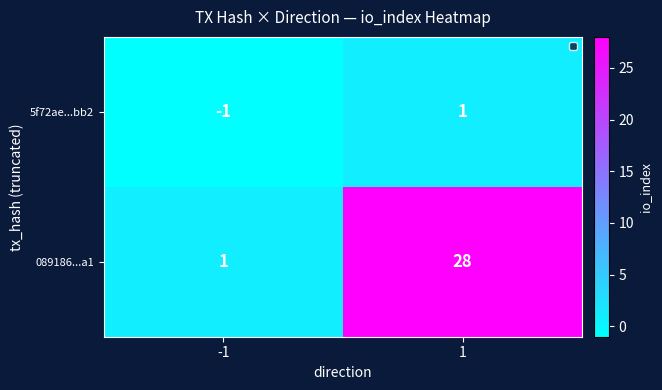

What is the smallest value displayed?

-1